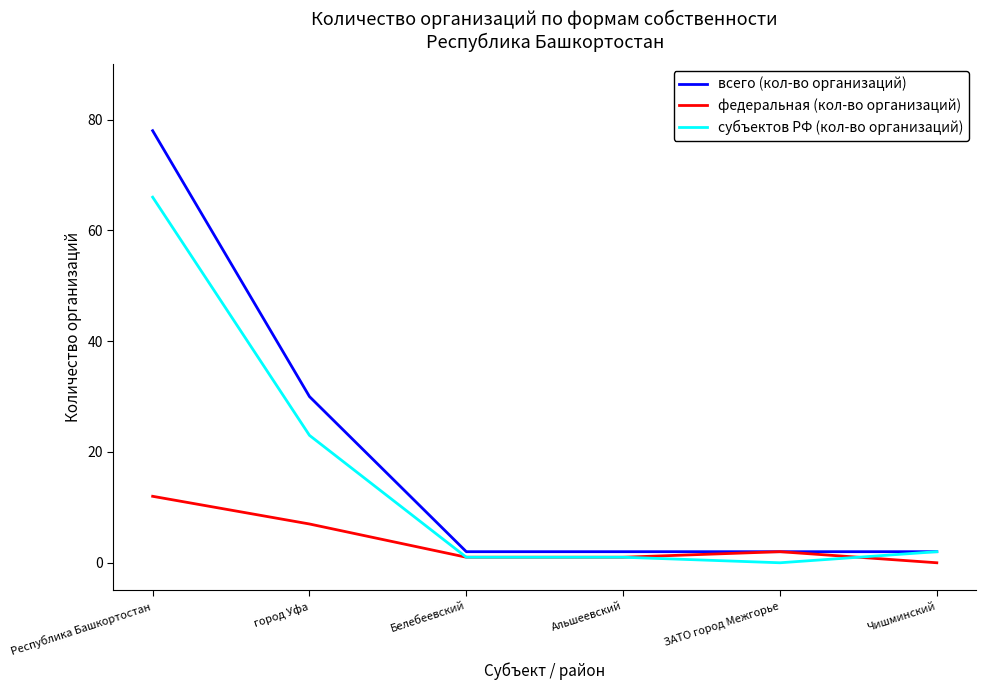

True or false: федеральная (кол-во организаций) has more than 1 points higher than both neighbors.

False